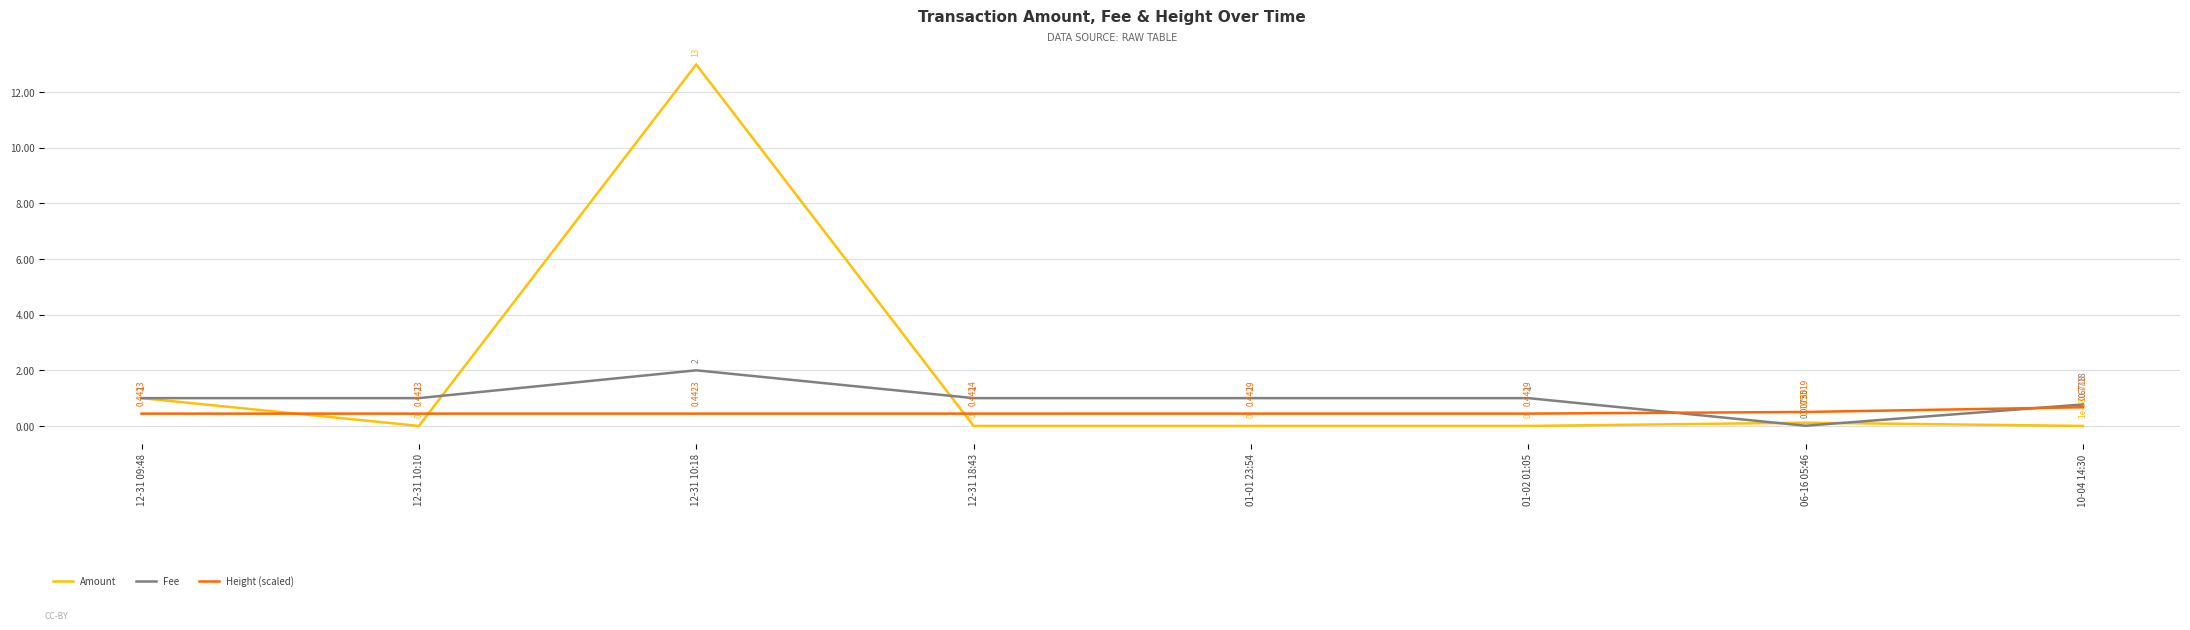

Is the value of Amount at 12-31 09:48 greater than the value of Height (scaled) at 12-31 10:10?

Yes